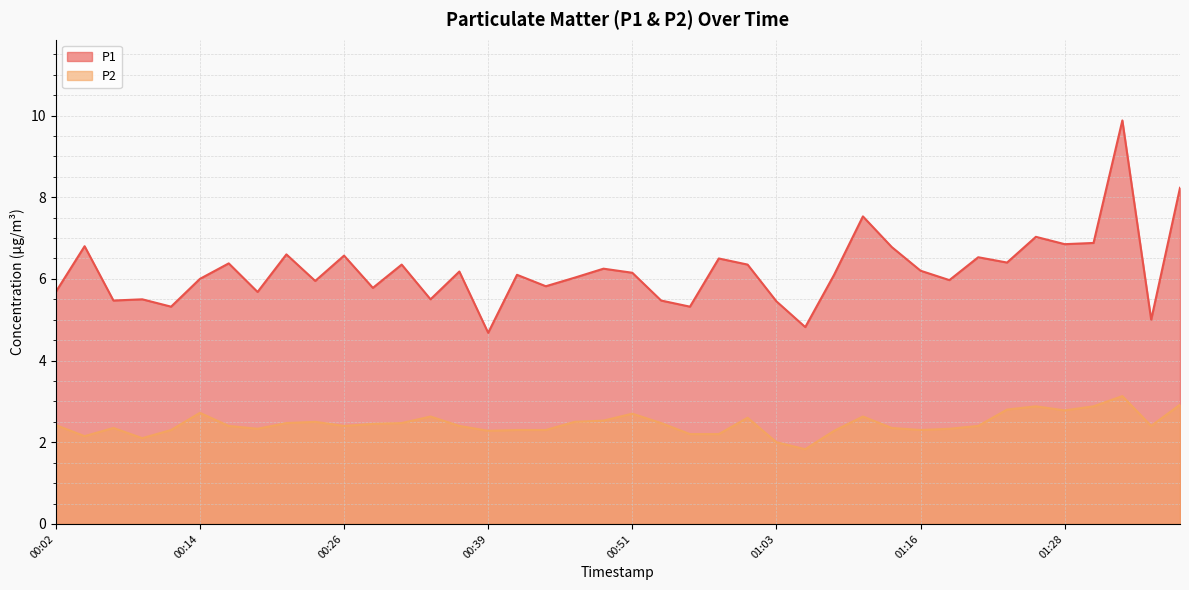

What is the greatest value displayed?

9.9